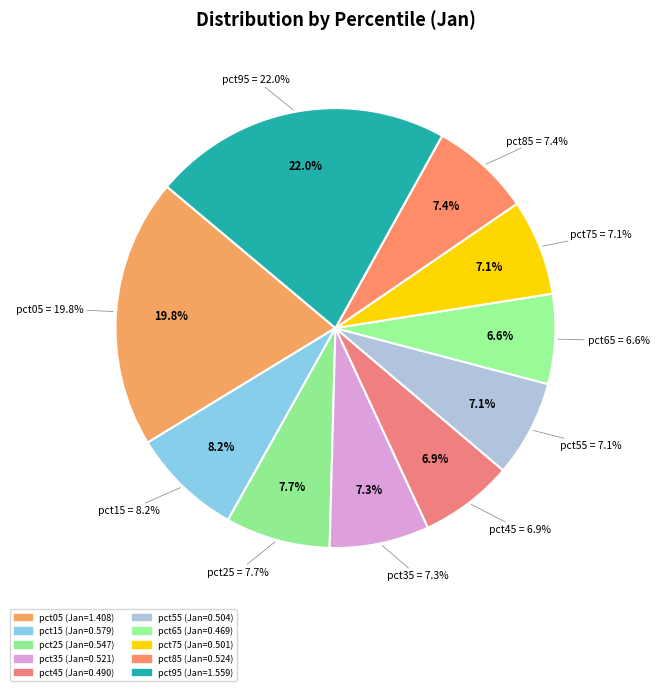

Count the number of slices in the pie.

10